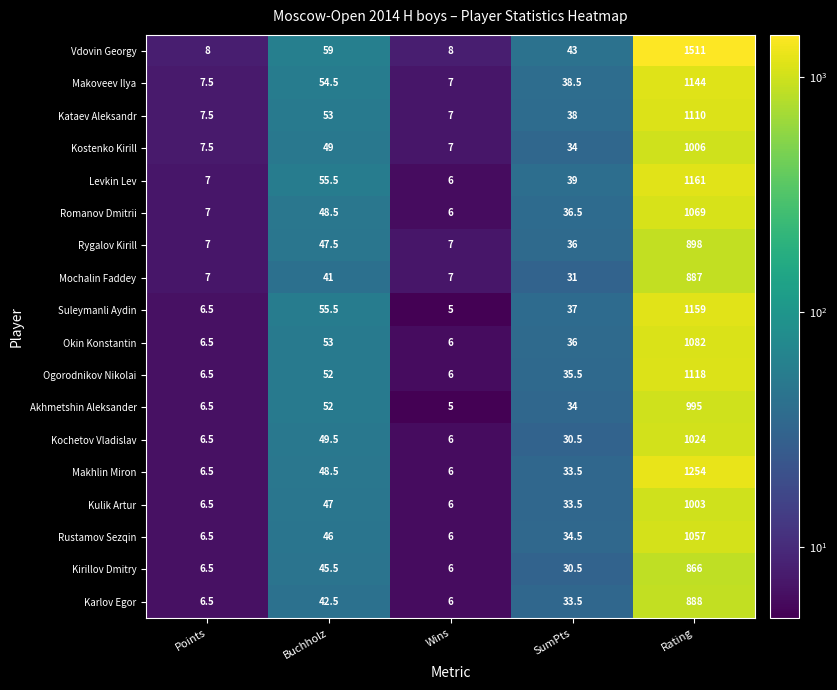

Rank the series by their maximum value, from highest to lowest.

Vdovin Georgy, Makhlin Miron, Levkin Lev, Suleymanli Aydin, Makoveev Ilya, Ogorodnikov Nikolai, Kataev Aleksandr, Okin Konstantin, Romanov Dmitrii, Rustamov Sezqin, Kochetov Vladislav, Kostenko Kirill, Kulik Artur, Akhmetshin Aleksander, Rygalov Kirill, Karlov Egor, Mochalin Faddey, Kirillov Dmitry